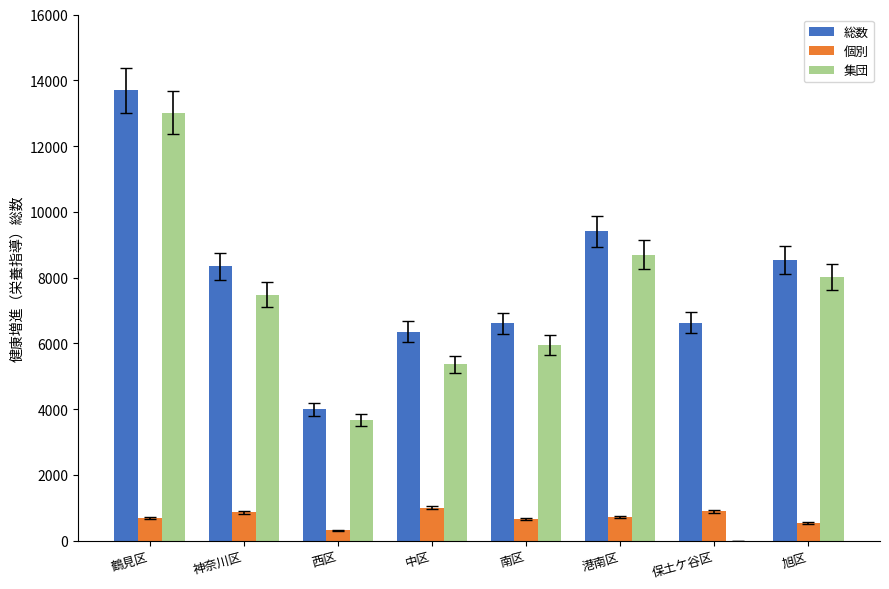

What is the greatest value displayed?

13696